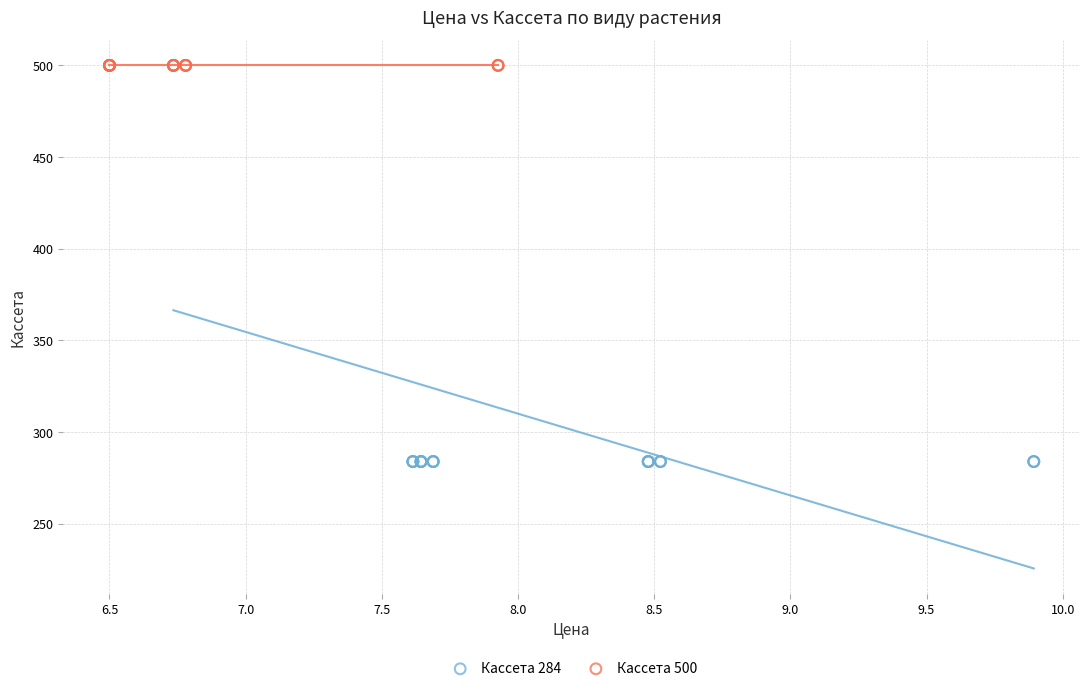

Which series contains the lowest Y value?

Кассета 284